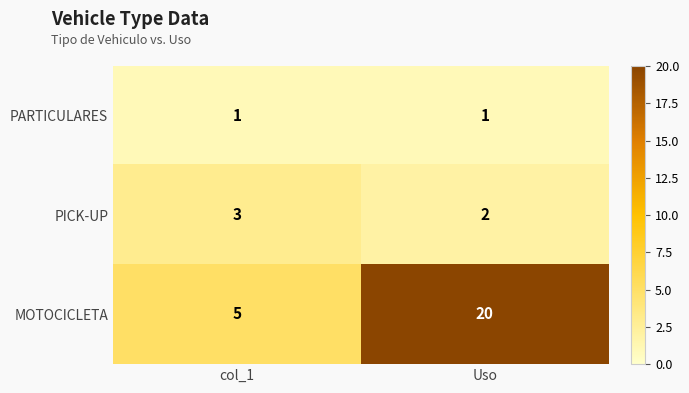

At how many categories does at least one series exceed 19?

1